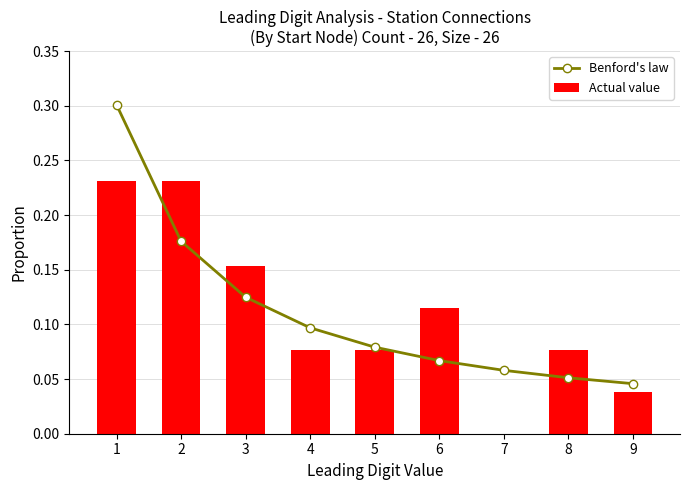

What is the maximum value for Actual value?

0.2